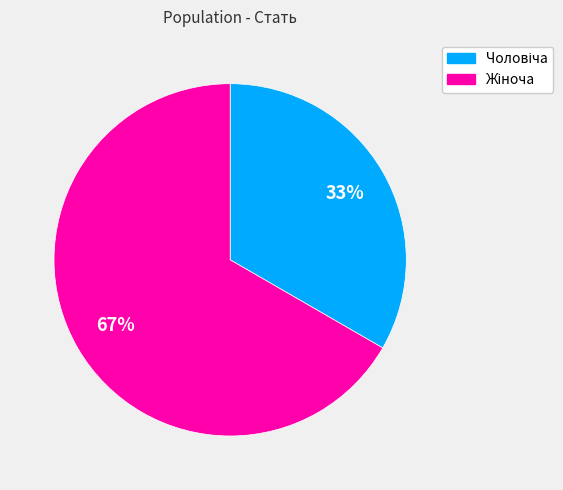

Is there a majority slice in this chart?

Yes